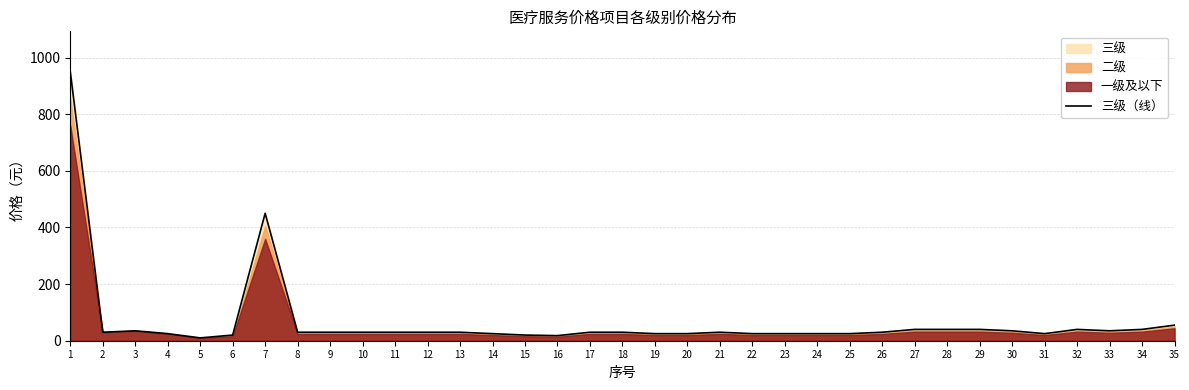

At which label is the value closest to 480?

7